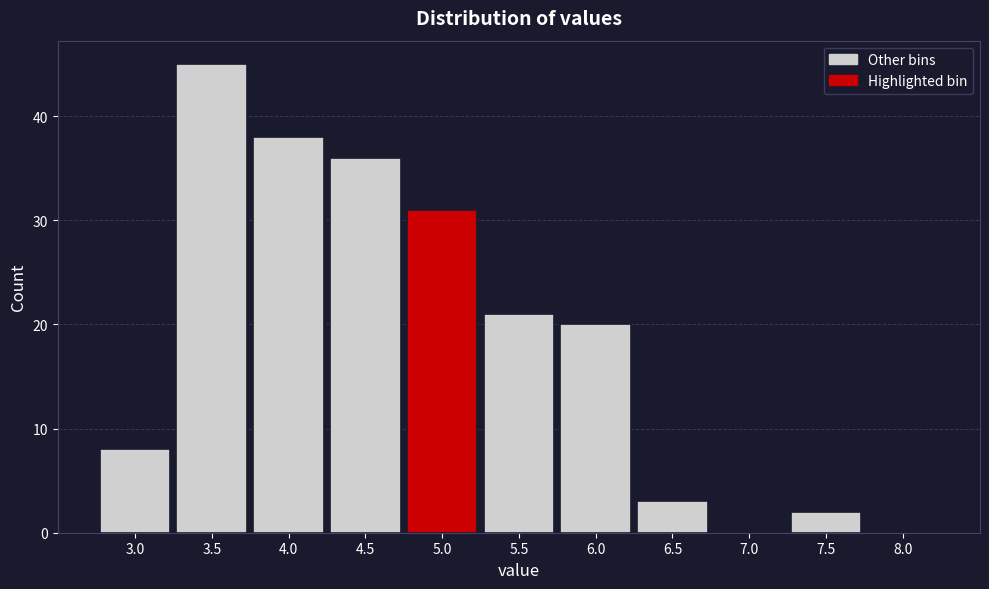

Reading left to right, transcribe all the data shown in this chart.

3.0=8	3.5=45	4.0=38	4.5=36	5.0=31	5.5=21	6.0=20	6.5=3	7.0=0	7.5=2	8.0=0